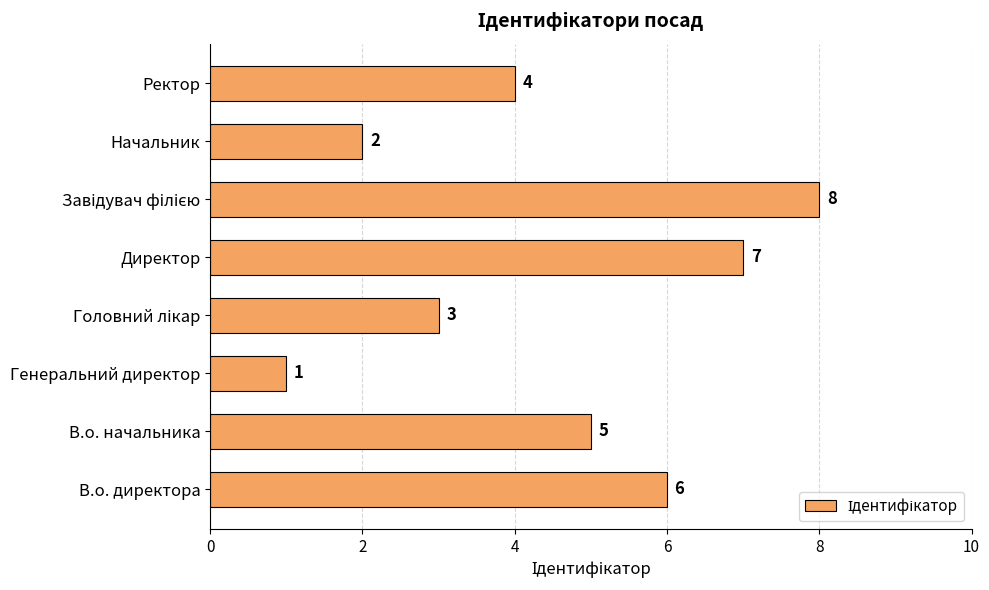

Reading bottom to top, extract all data points from this chart.

6	5	1	3	7	8	2	4